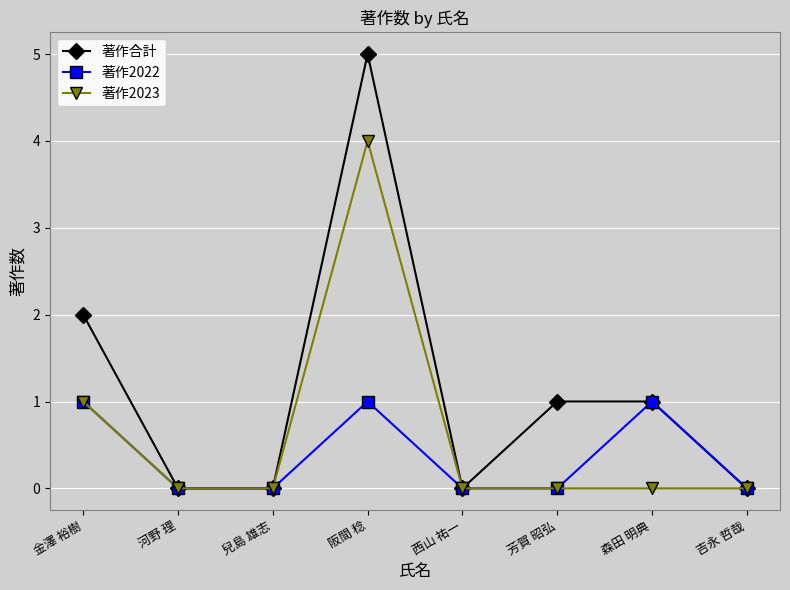

At which label is 著作2023 closest to 2?

金澤 裕樹